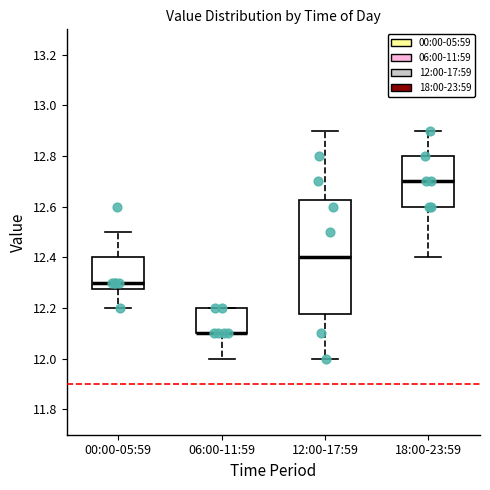

Where is the lower edge of the box for 06:00-11:59 on the y-axis? The values are not printed on the chart, so give them approximately, as read against the axis.

12.10